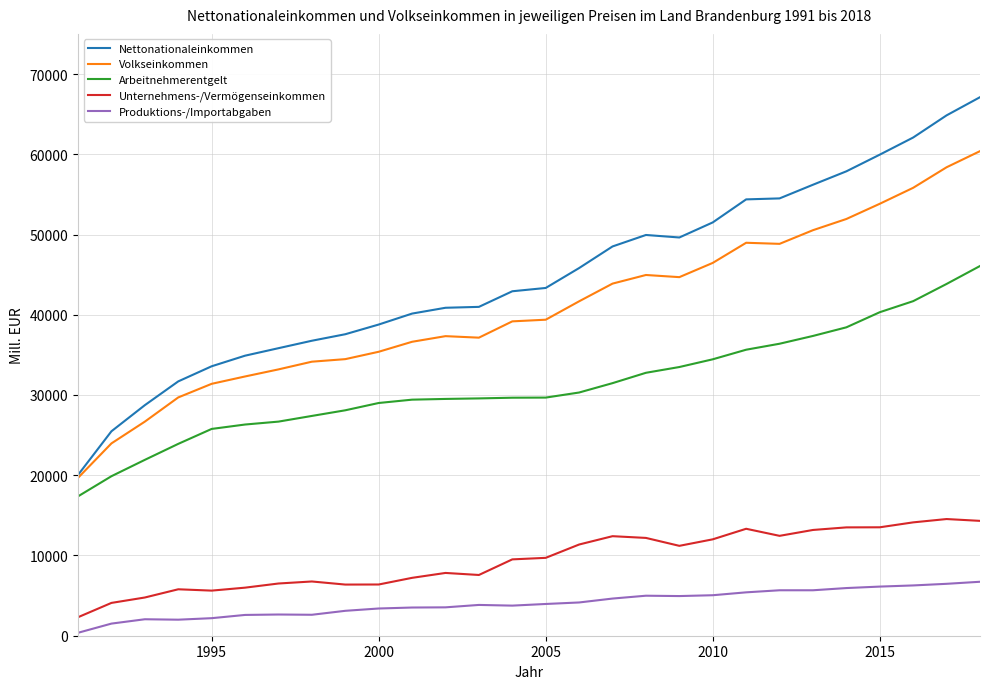

True or false: Arbeitnehmerentgelt and Unternehmens-/Vermögenseinkommen intersect in this chart.

False